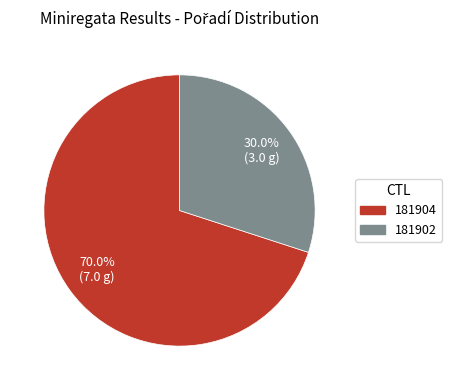

Which category has the smallest portion of the pie?

181902